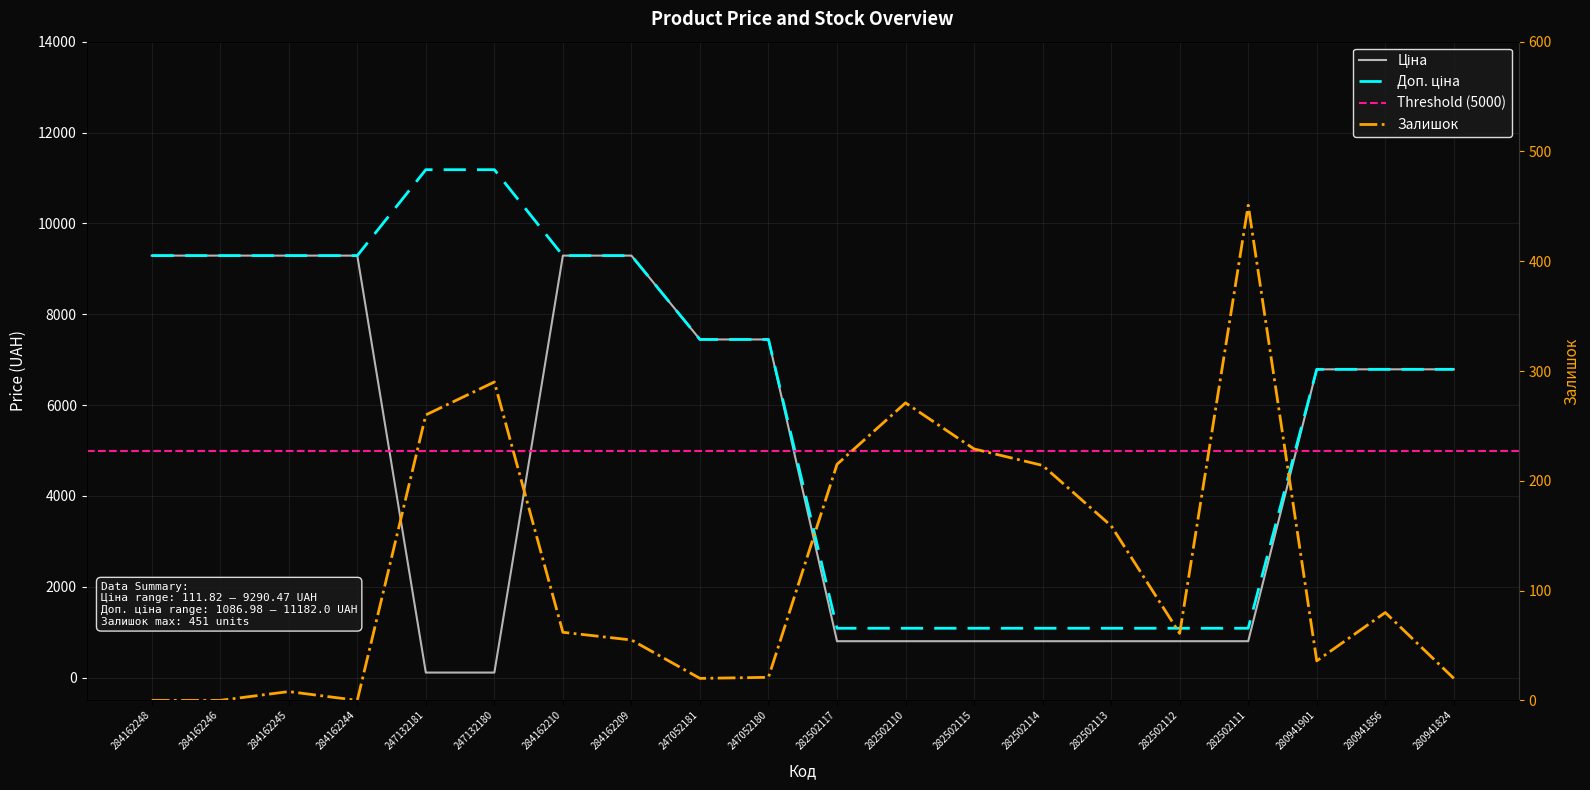

What is the label of the 9th point from the left?

247052181